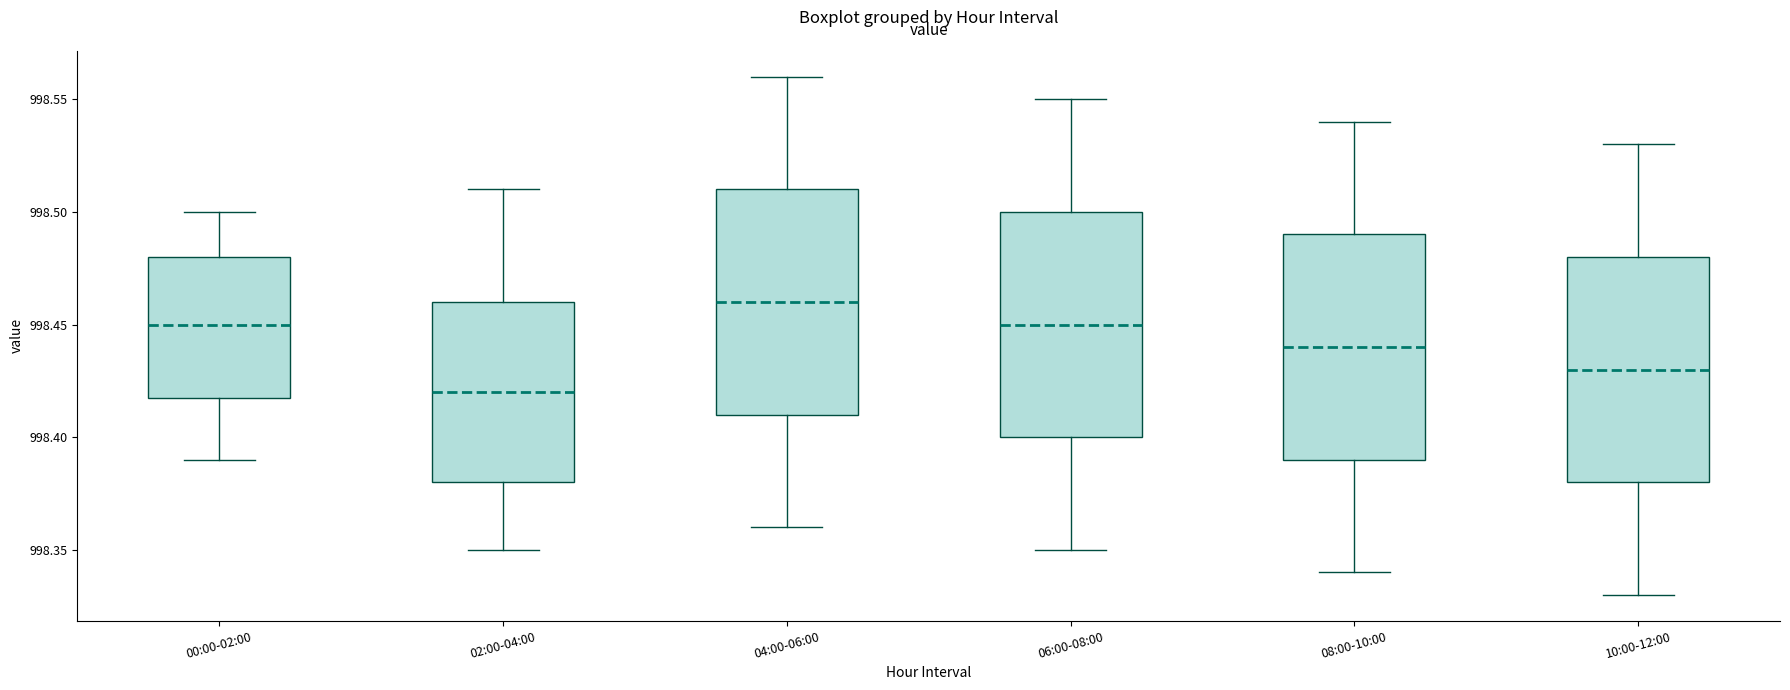

Reading left to right, read every box against the y-axis: the position of its median line, the range the box covers, and the ends of its whiskers. The values are not printed on the chart, so give them approximately, as read against the axis.

00:00-02:00: median 998.45, box 998.42 to 998.48, whiskers 998.39 to 998.50
02:00-04:00: median 998.42, box 998.38 to 998.46, whiskers 998.35 to 998.51
04:00-06:00: median 998.46, box 998.41 to 998.51, whiskers 998.36 to 998.56
06:00-08:00: median 998.45, box 998.40 to 998.50, whiskers 998.35 to 998.55
08:00-10:00: median 998.44, box 998.39 to 998.49, whiskers 998.34 to 998.54
10:00-12:00: median 998.43, box 998.38 to 998.48, whiskers 998.33 to 998.53